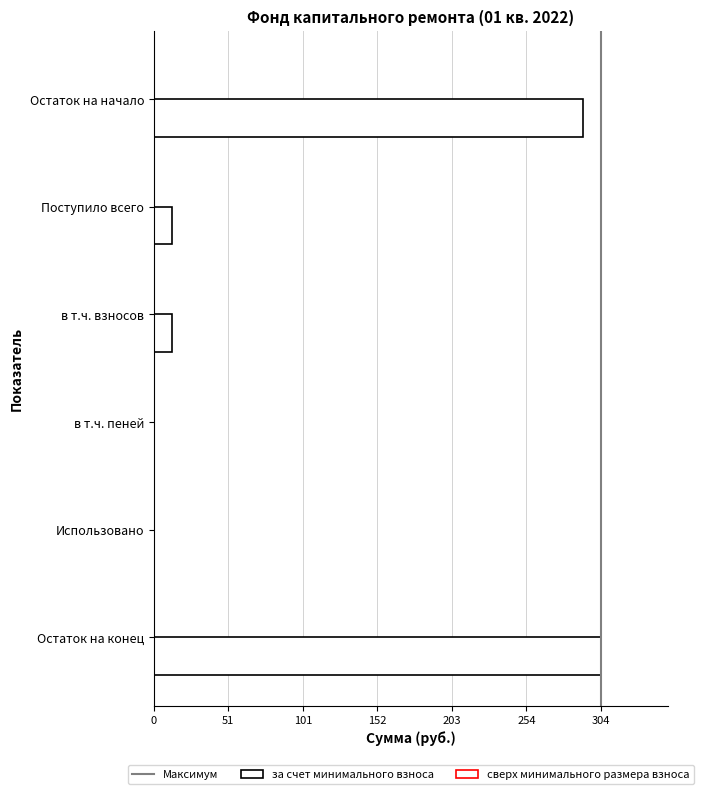

Which has a higher value, в т.ч. пеней or Остаток на конец?

Остаток на конец